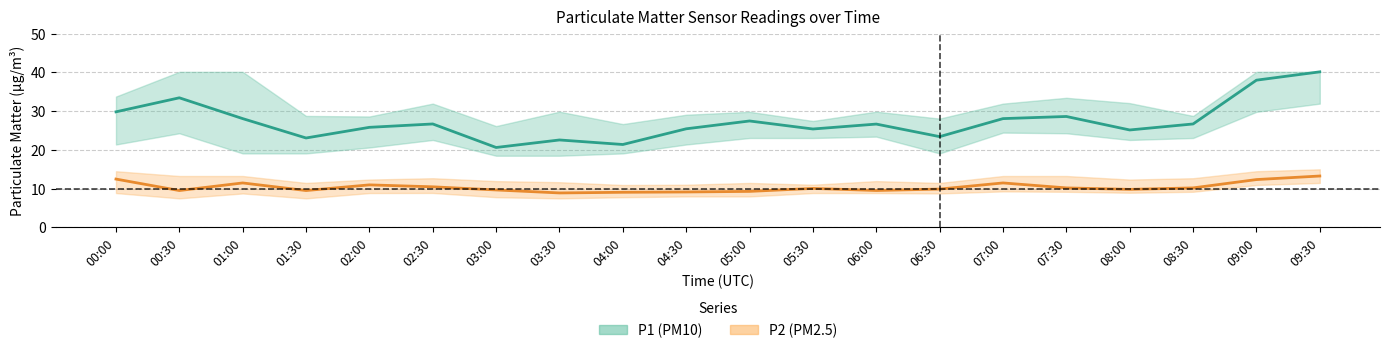

How many lines are shown in the chart?

2